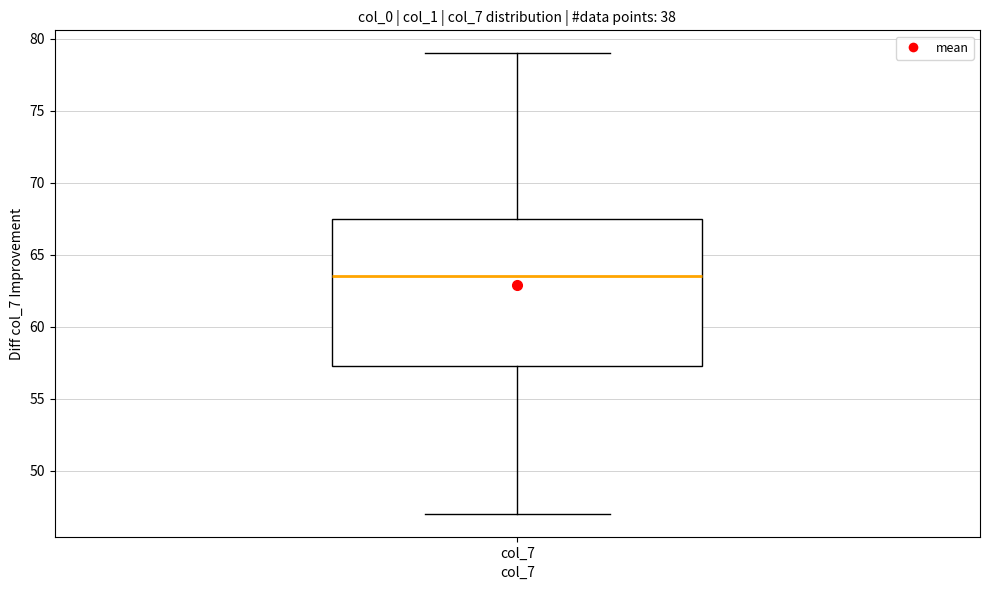

Transcribe this box plot: give where the median line is, the range the box spans, and where the two whiskers end, as read against the y-axis. The values are not printed on the chart, so give them approximately, as read against the axis.

median 63.5, box 57.5 to 67.5, whiskers 47.0 to 79.0